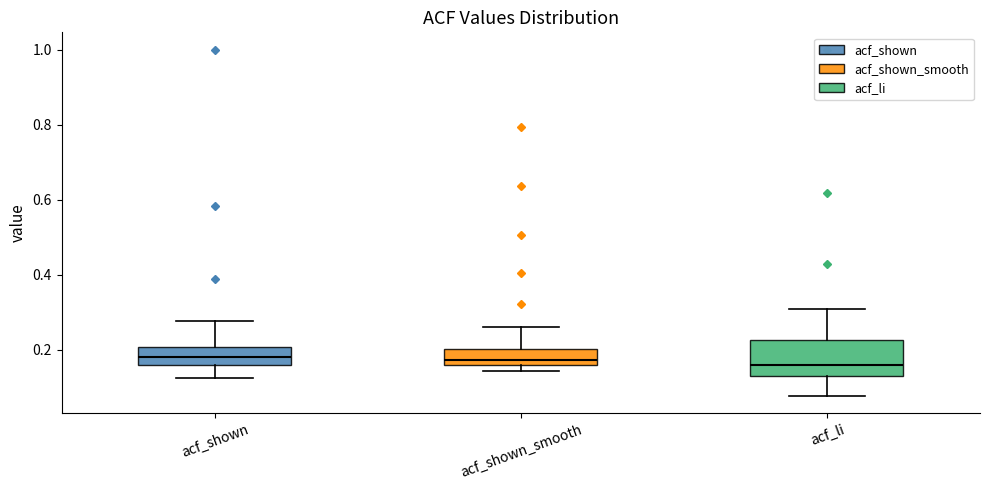

Where does the median line of the box for acf_shown_smooth sit on the y-axis? The values are not printed on the chart, so give them approximately, as read against the axis.

0.18